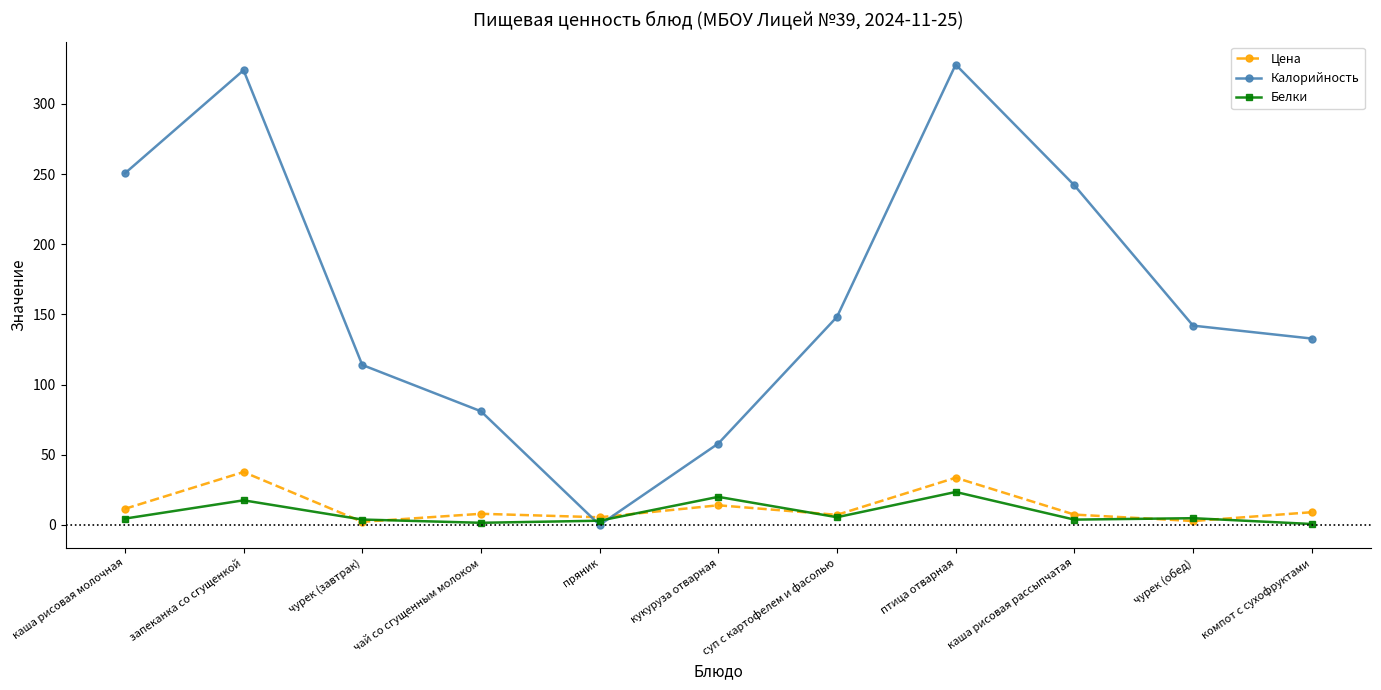

At which category does Калорийность reach its first local peak?

запеканка со сгущенкой